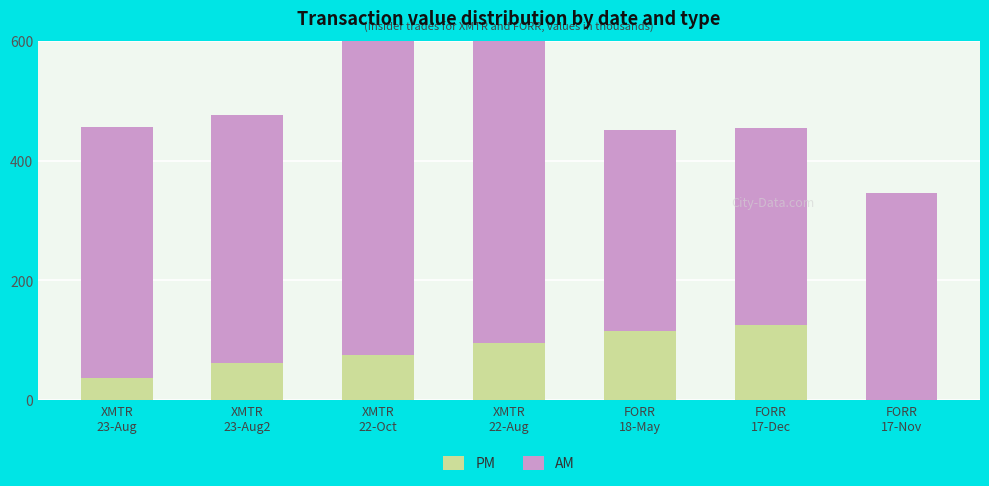

What is the label of the 6th bar from the right?

XMTR
23-Aug2